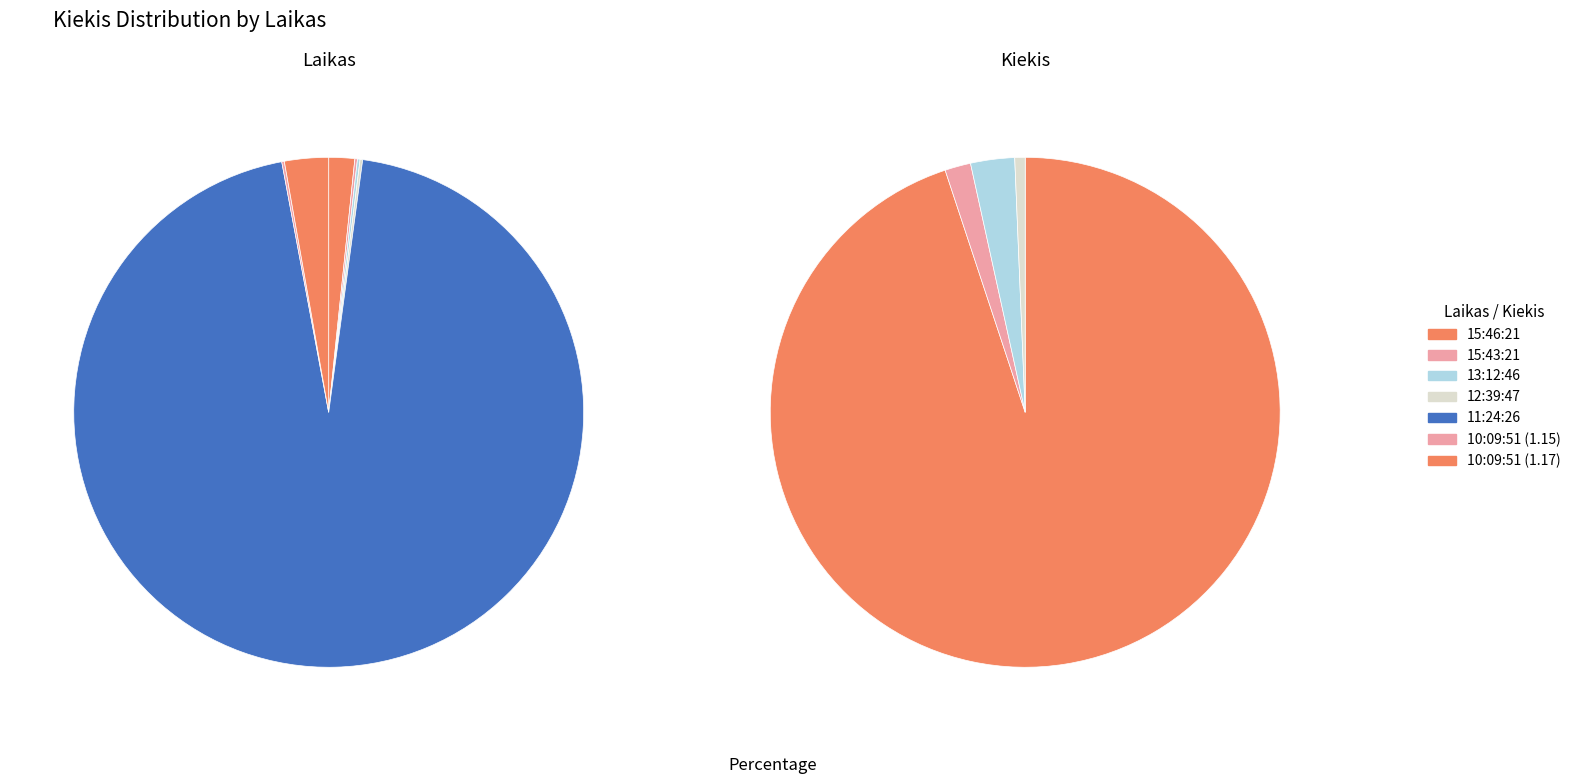

Do 12:39:47 and 15:46:21 together represent more than half of the pie?

No